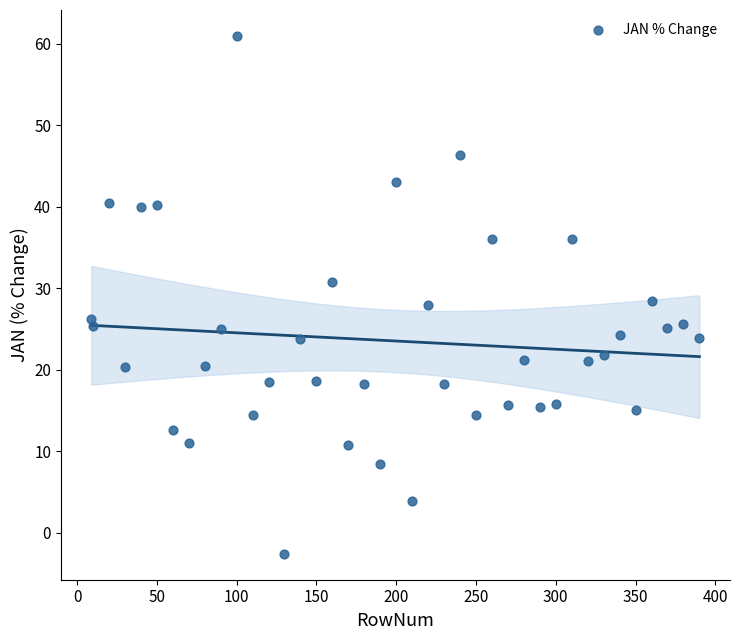

What is the range of Y values (max minus min)?

63.5